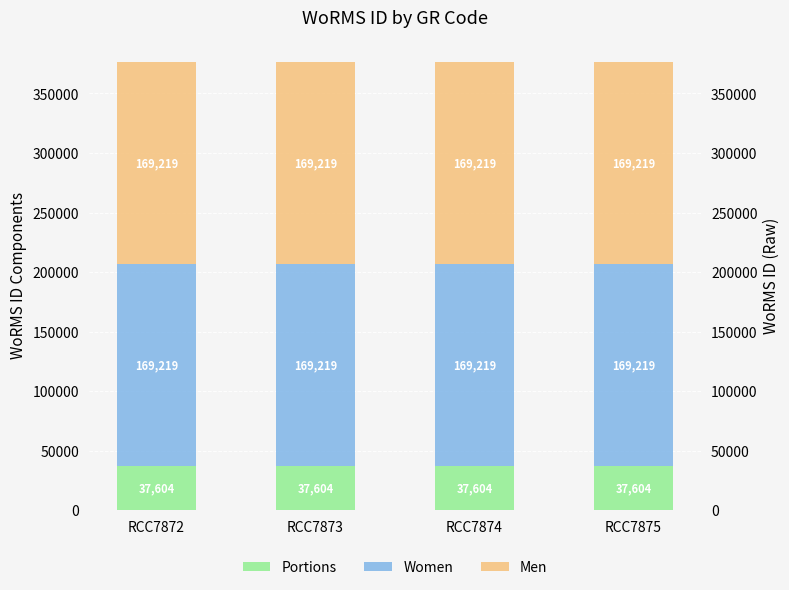

Which series has the widest spread of values?

Portions